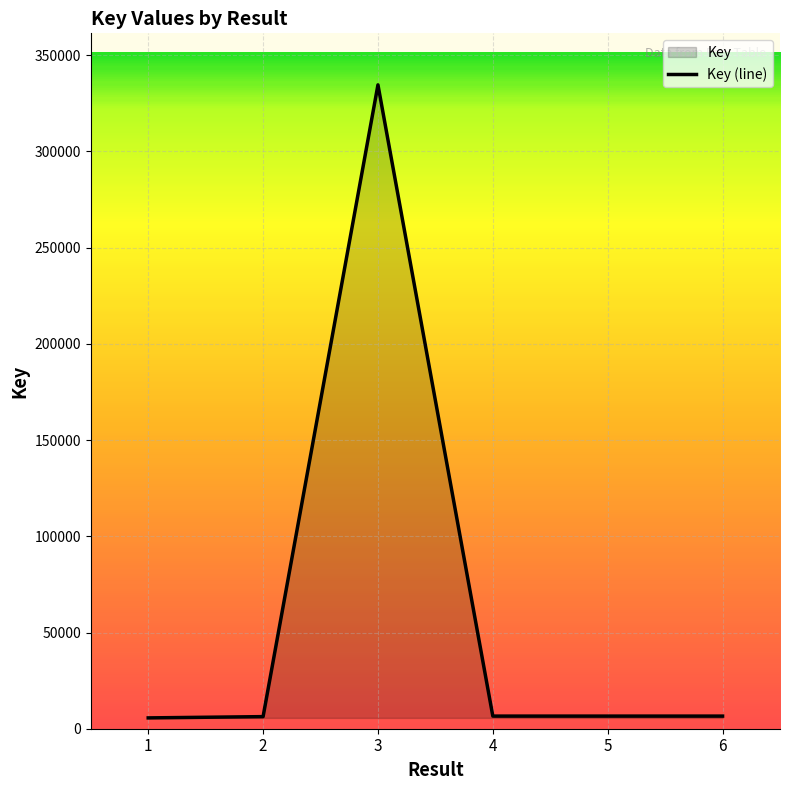

What is the average value?

61032